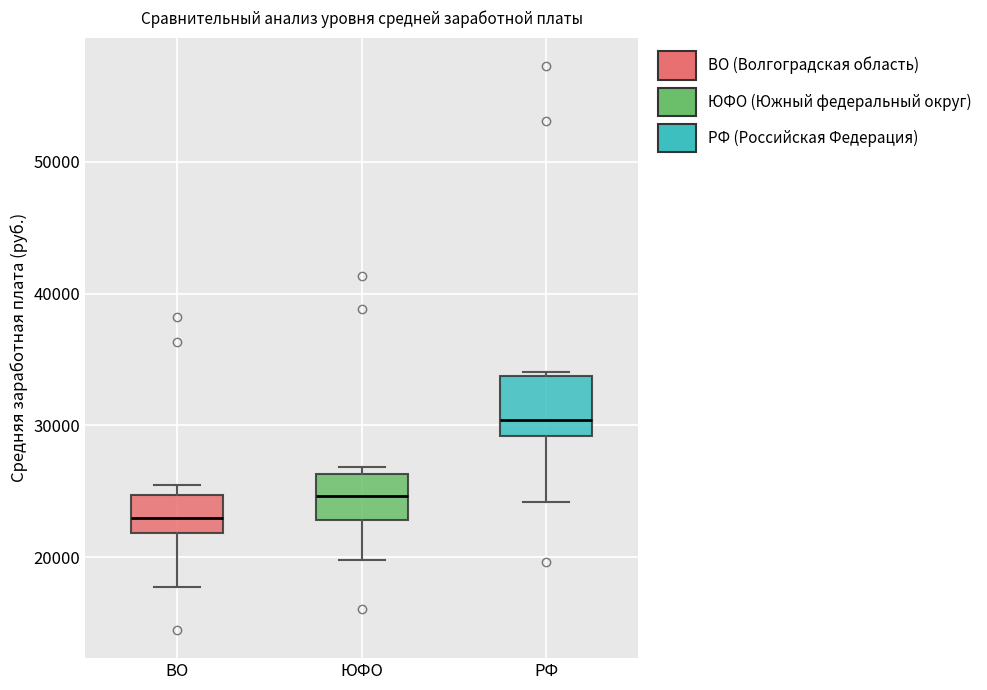

Reading left to right, transcribe this box plot: for each box, give where its median line is, the range the box spans, and where its two whiskers end, as read against the y-axis. The values are not printed on the chart, so give them approximately, as read against the axis.

ВО: median 23000, box 22000 to 25000, whiskers 18000 to 25000 (just above the box's upper edge)
ЮФО: median 25000, box 23000 to 26000, whiskers 20000 to 27000
РФ: median 30000, box 29000 to 34000, whiskers 24000 to 34000 (just above the box's upper edge)